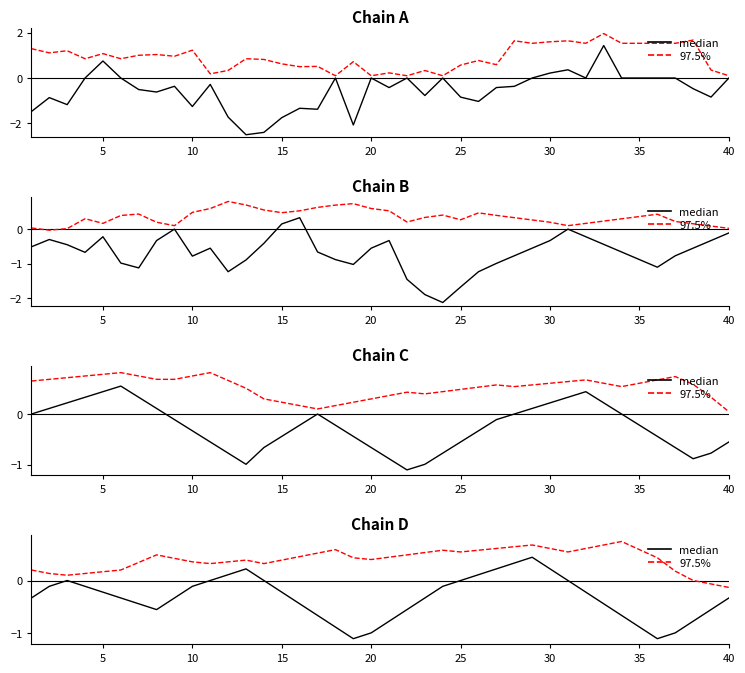

Rank the series by their average value, from lowest to highest.

median, 97.5%